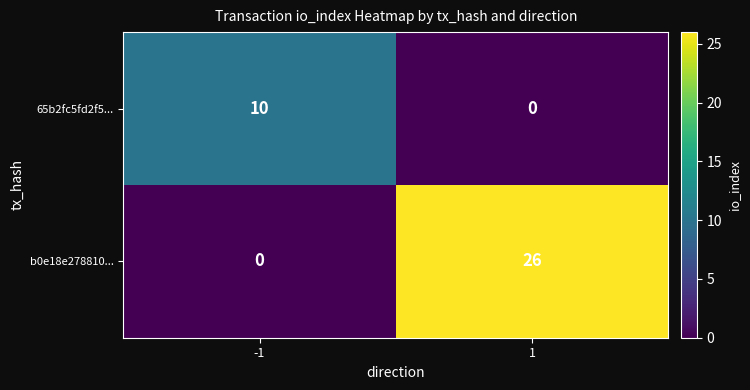

Which series has the largest range (max minus min)?

b0e18e278810...